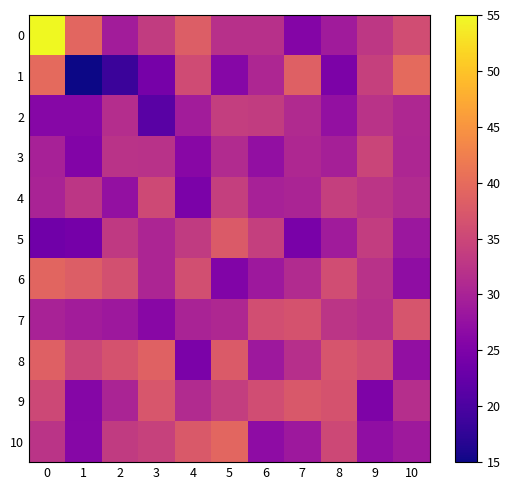

How many data points does each series have?

11